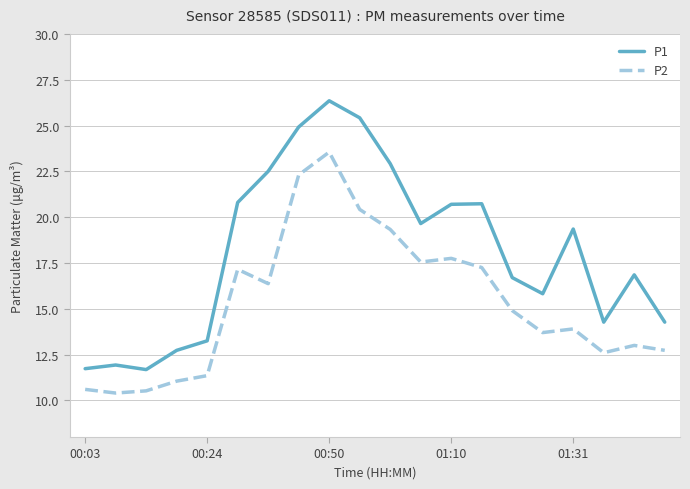

How many categories are shown in the chart?

20